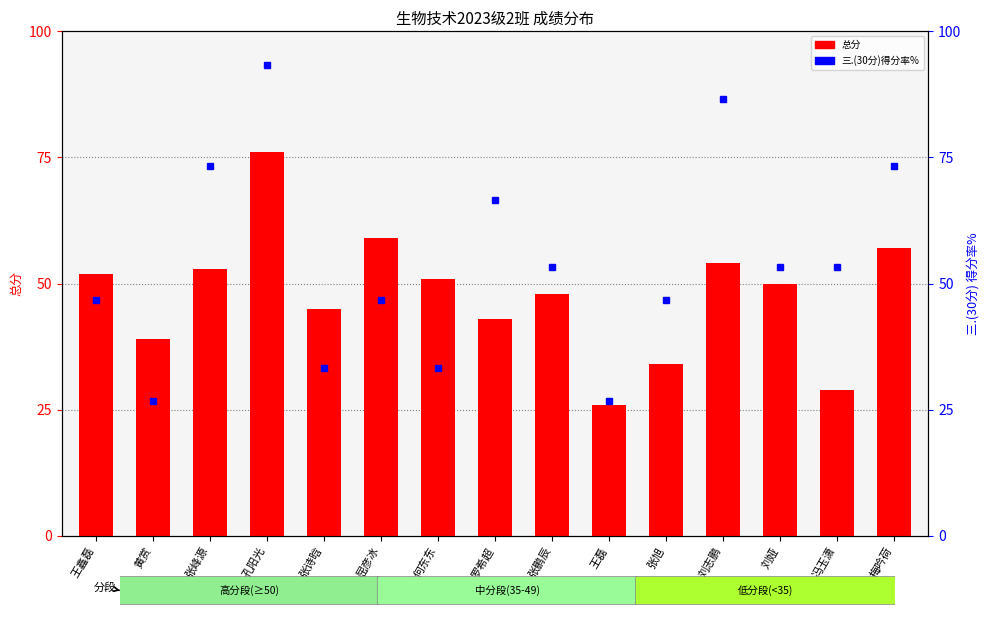

At which category is the sum across all series the highest?

孔阳光